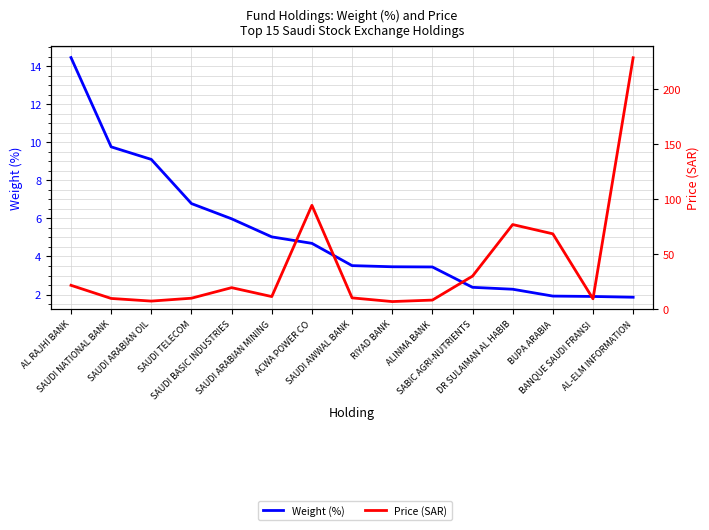

How many lines are shown in the chart?

2